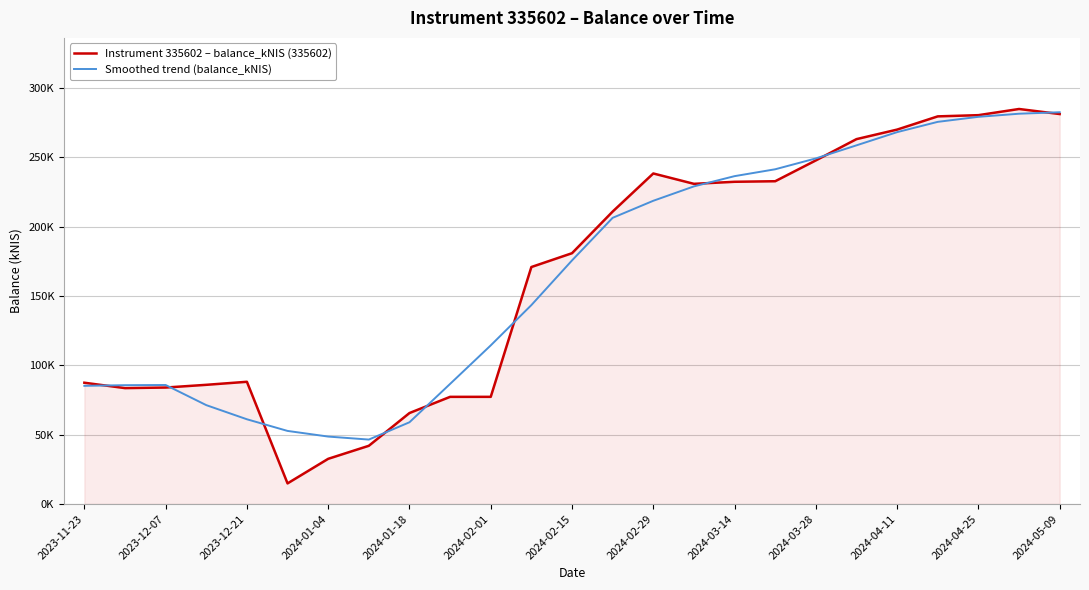

At how many categories does at least one series exceed 41?

25